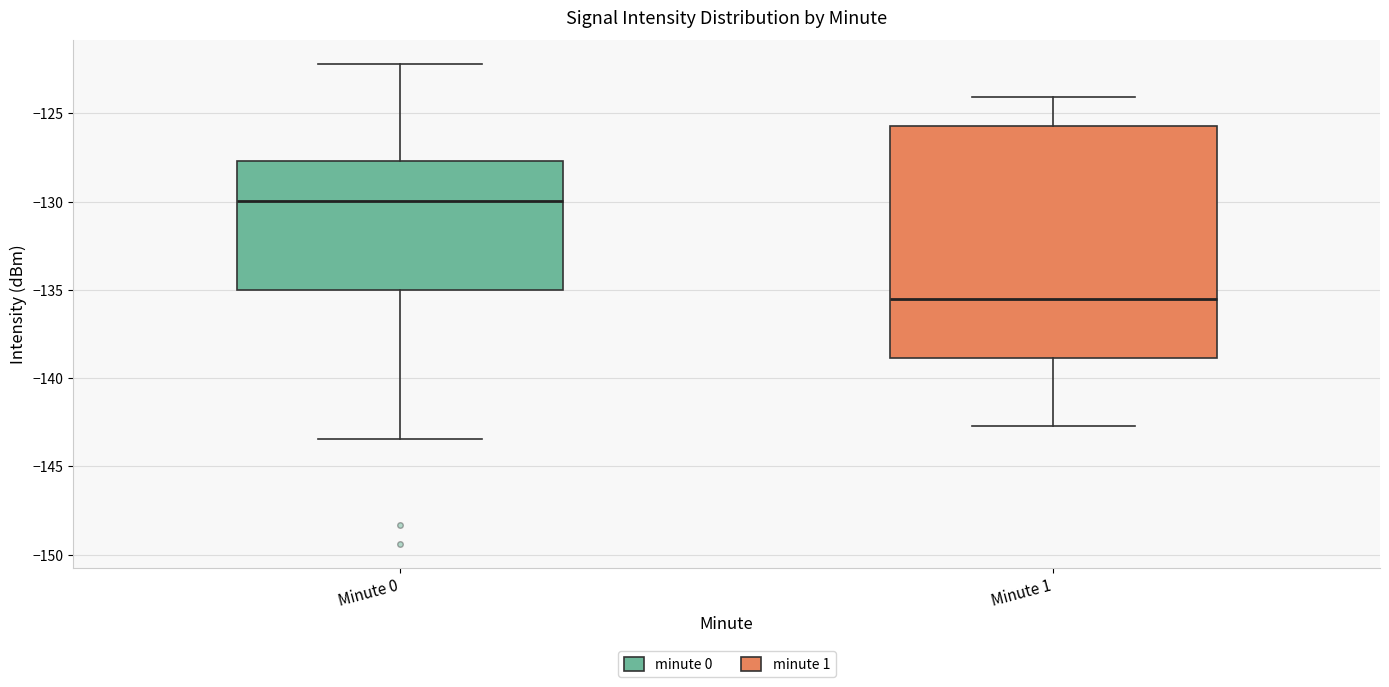

Where does the median line of the box for Minute 1 sit on the y-axis? The values are not printed on the chart, so give them approximately, as read against the axis.

-135.5